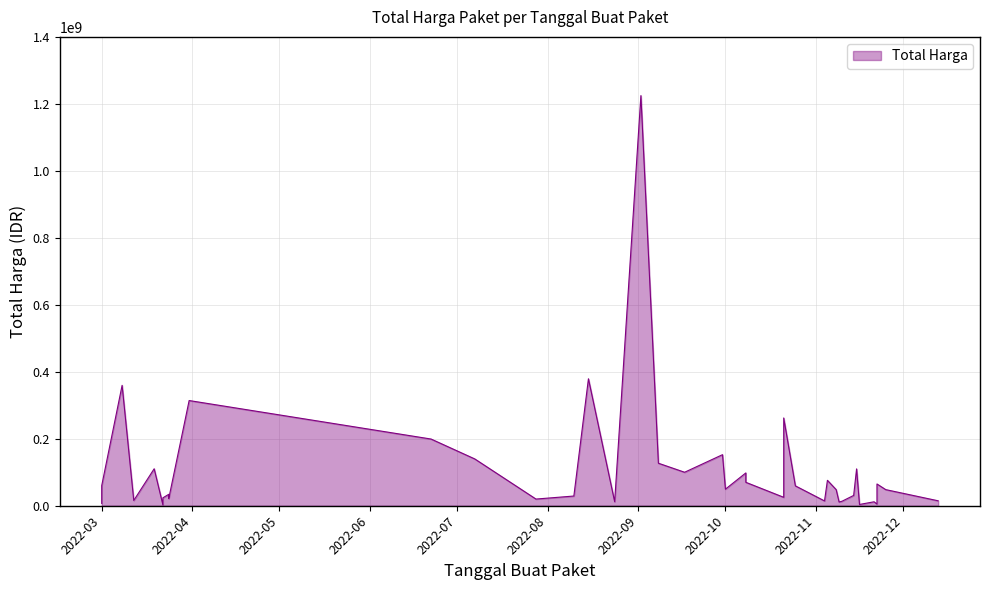

True or false: the data has more than 0 interior local peaks.

True